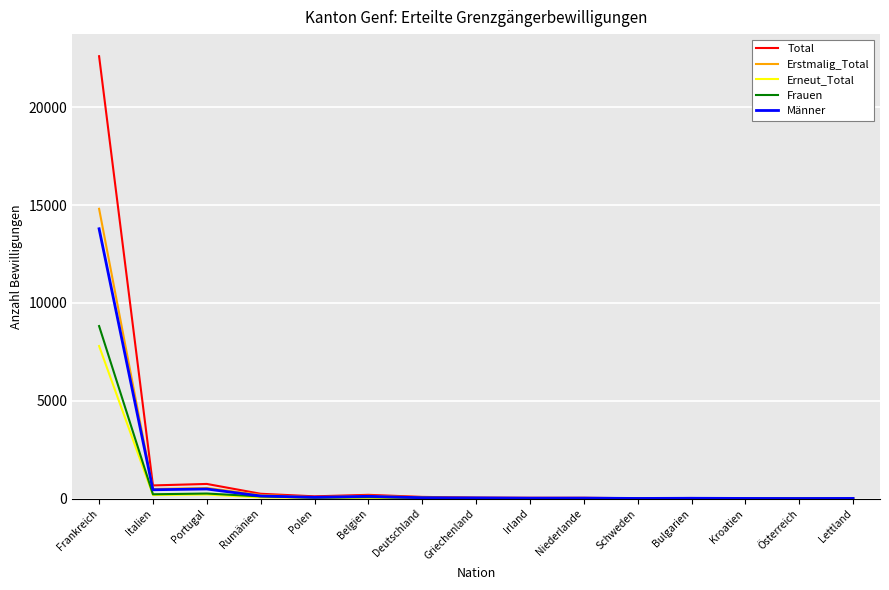

List the series in order of their peak value, lowest first.

Erneut_Total, Frauen, Männer, Erstmalig_Total, Total